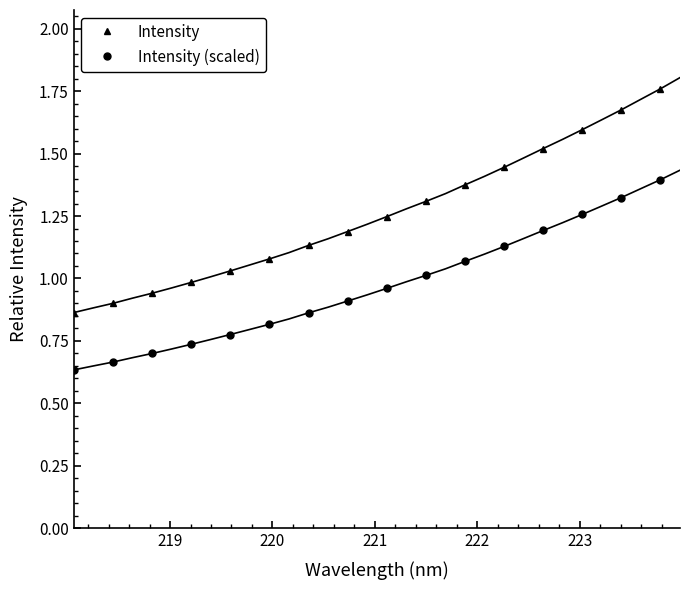

Reading left to right, transcribe all the data shown in this chart.

Intensity: 0.9	0.9	0.9	1.0	1.0	1.1	1.1	1.2	1.2	1.3	1.4	1.4	1.5	1.6	1.7	1.8
Intensity (scaled): 0.6	0.7	0.7	0.7	0.8	0.8	0.9	0.9	1.0	1.0	1.1	1.1	1.2	1.3	1.3	1.4